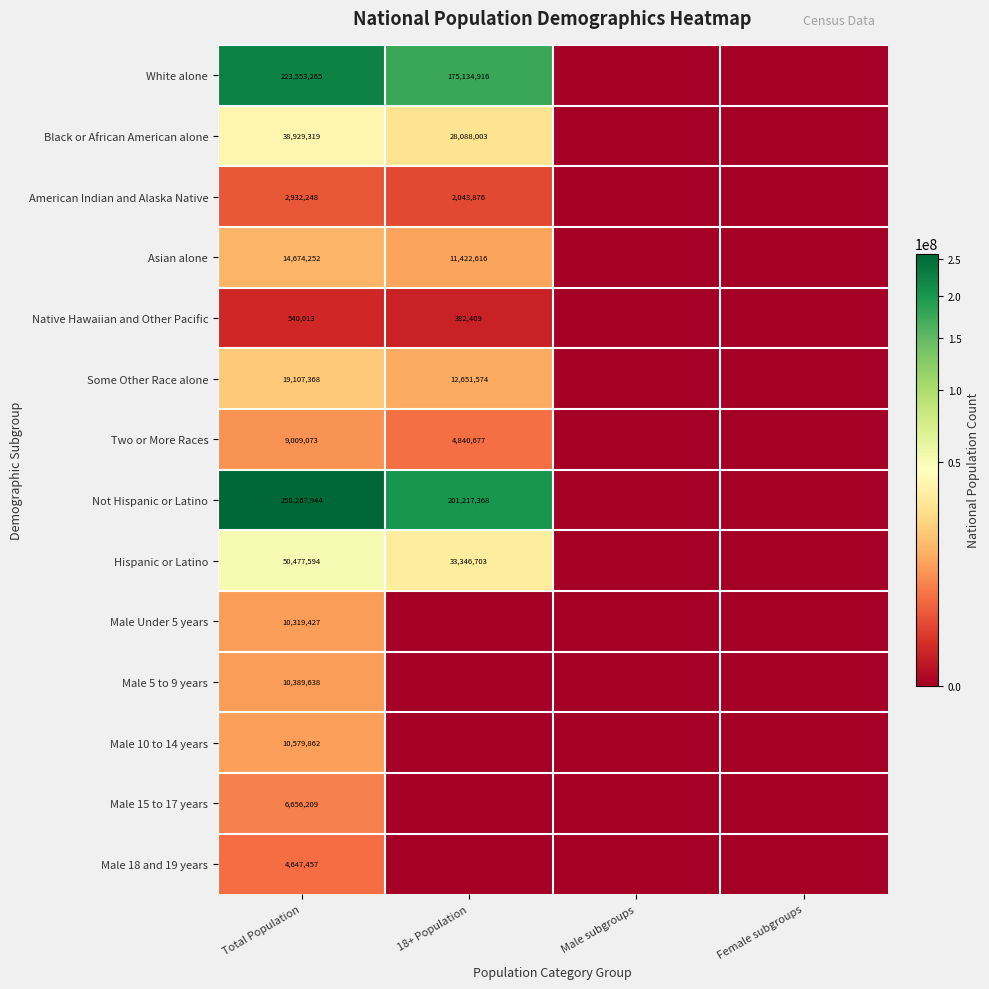

True or false: Some Other Race alone has a value of 22506617 at 18+ Population.

False